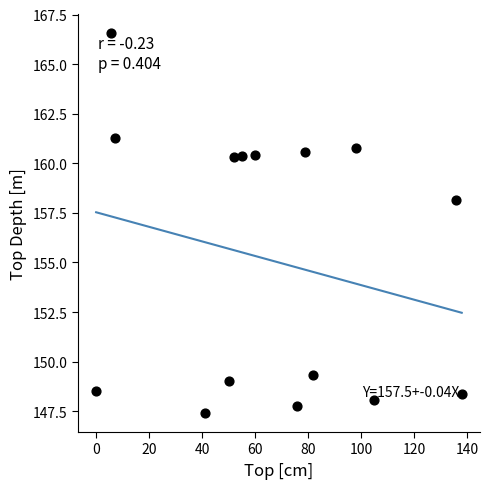

What Y value in the scatter plot is closest to 156?

158.2